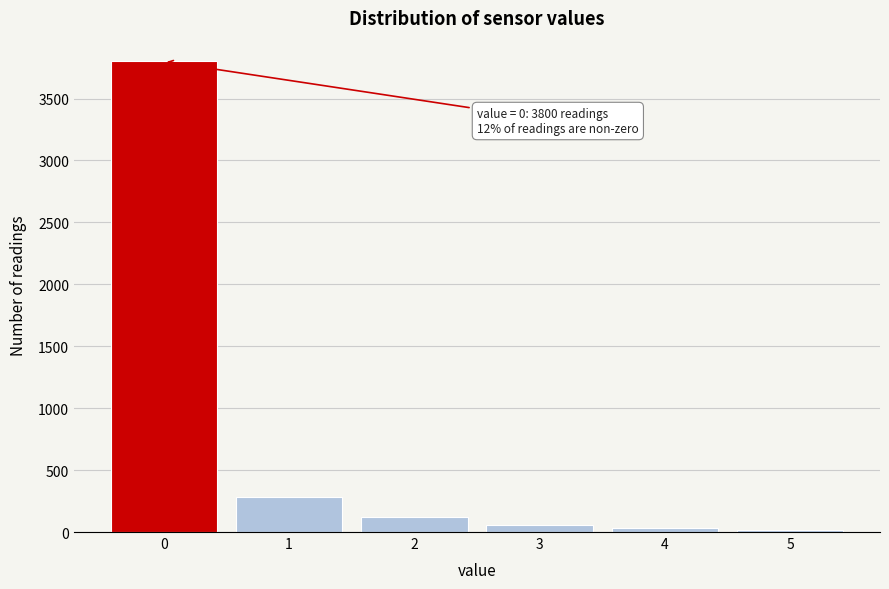

Which range on the x-axis has the tallest bar?

-0.5 to 0.5